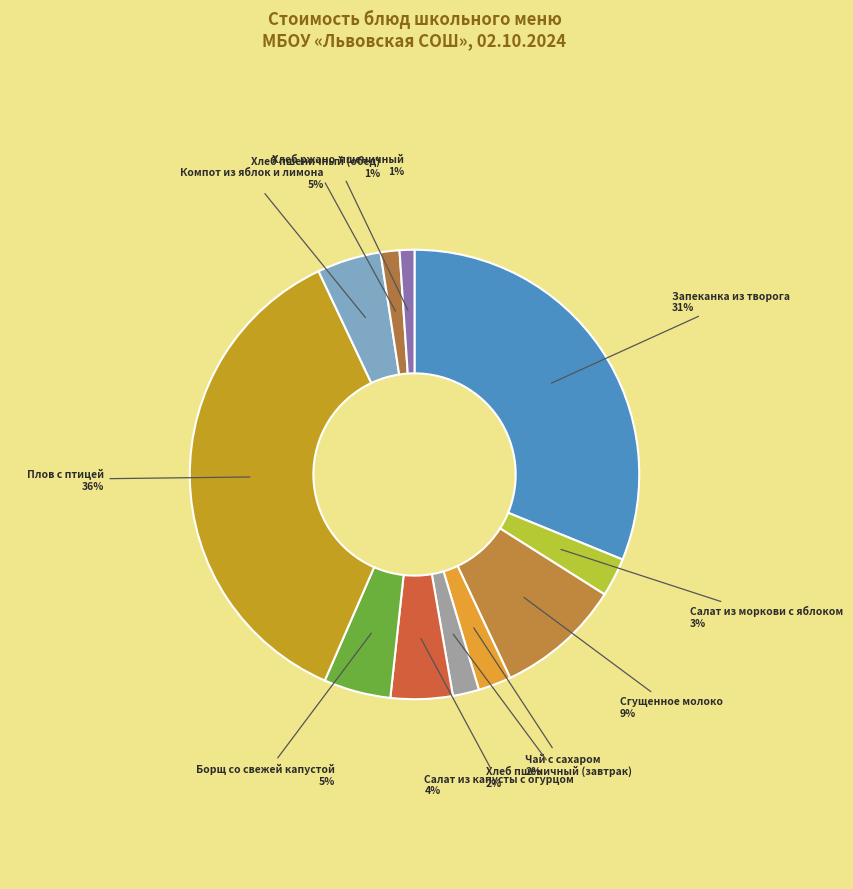

Count the number of slices in the pie.

11